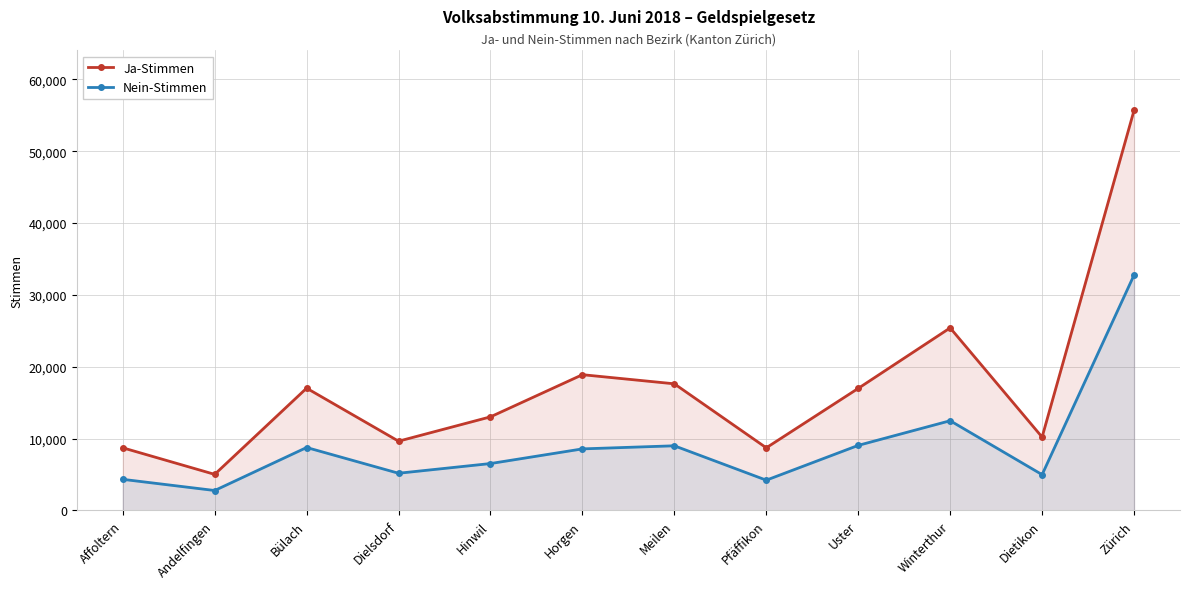

Between Horgen and Dietikon, which series saw the biggest shift?

Ja-Stimmen